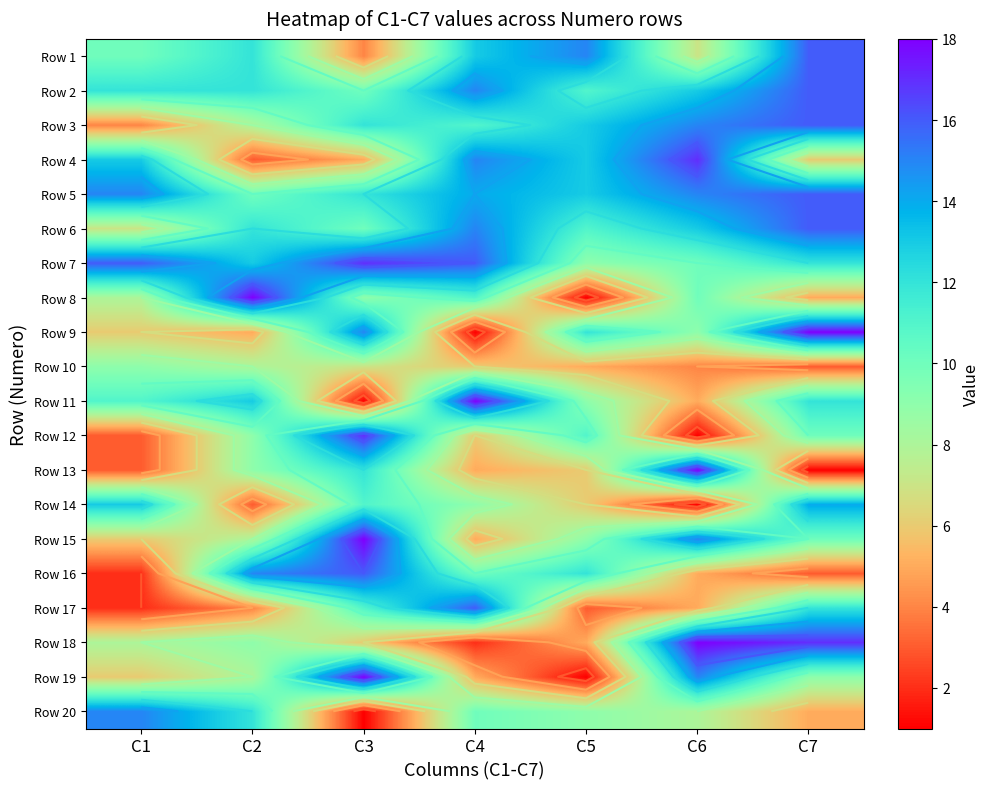

How many series are shown in this chart?

20